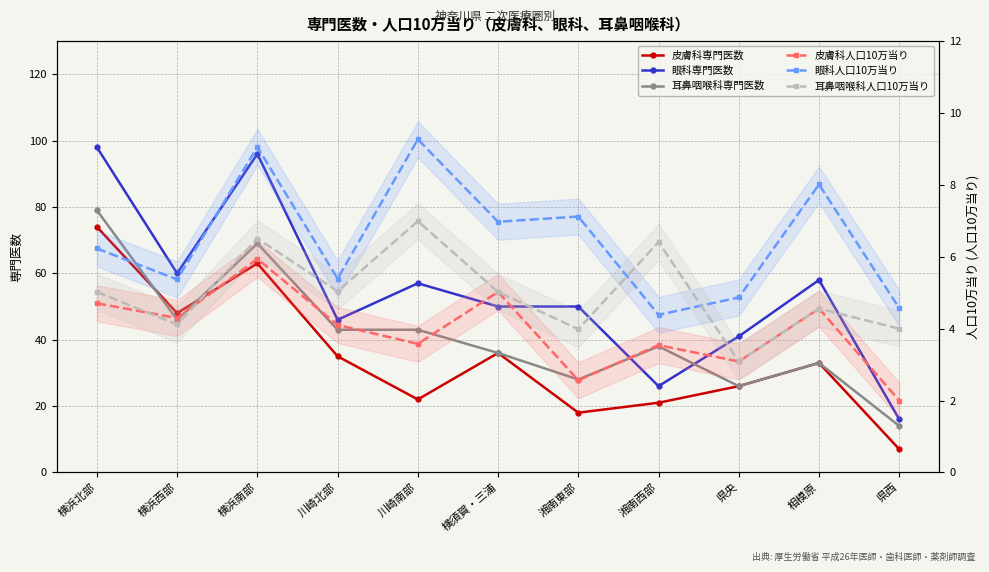

True or false: 耳鼻咽喉科人口10万当り and 眼科専門医数 intersect in this chart.

False